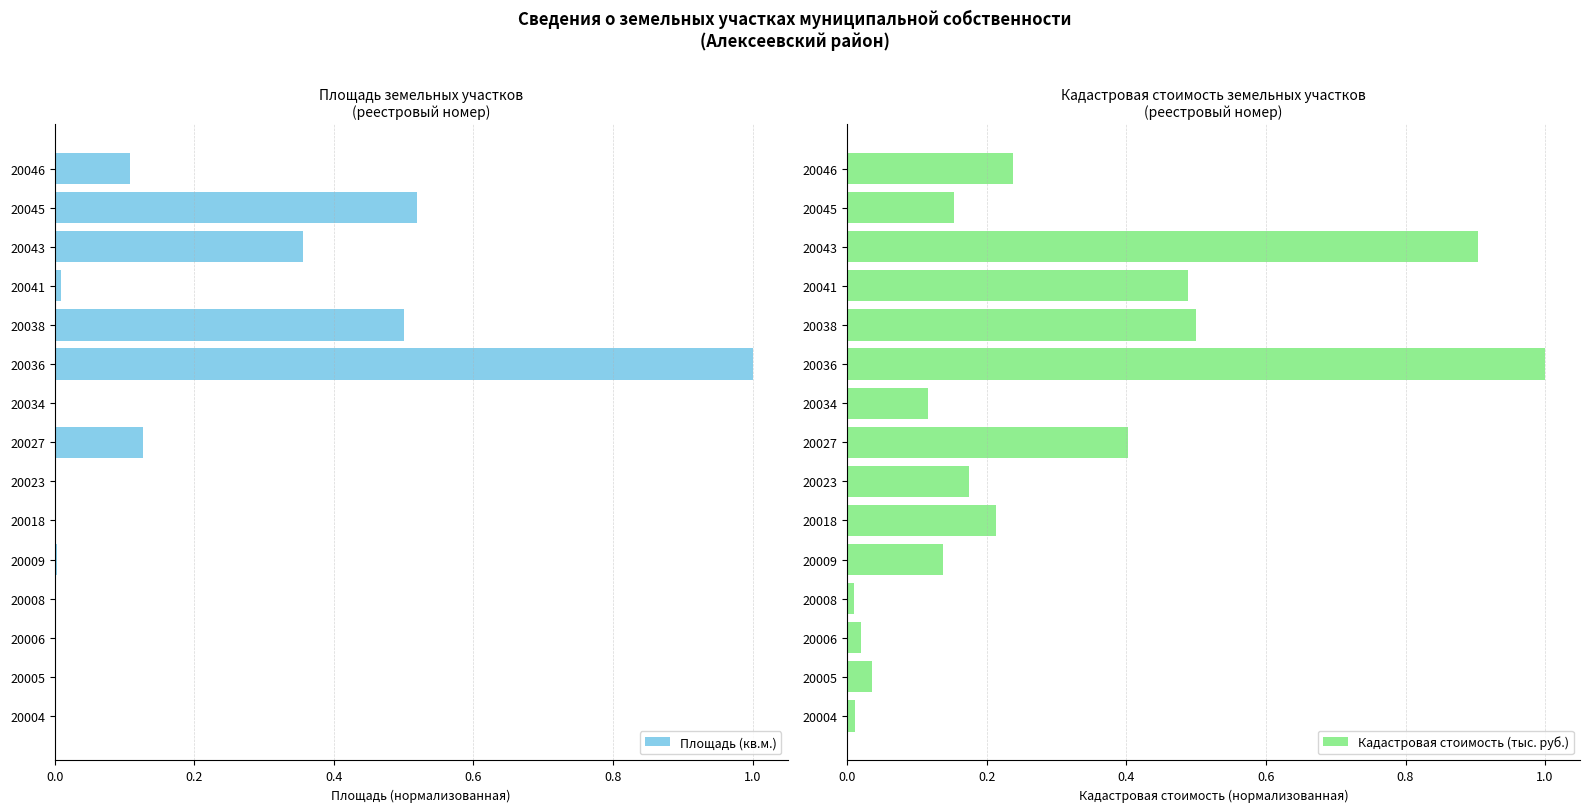

How many bars are there in total?

30